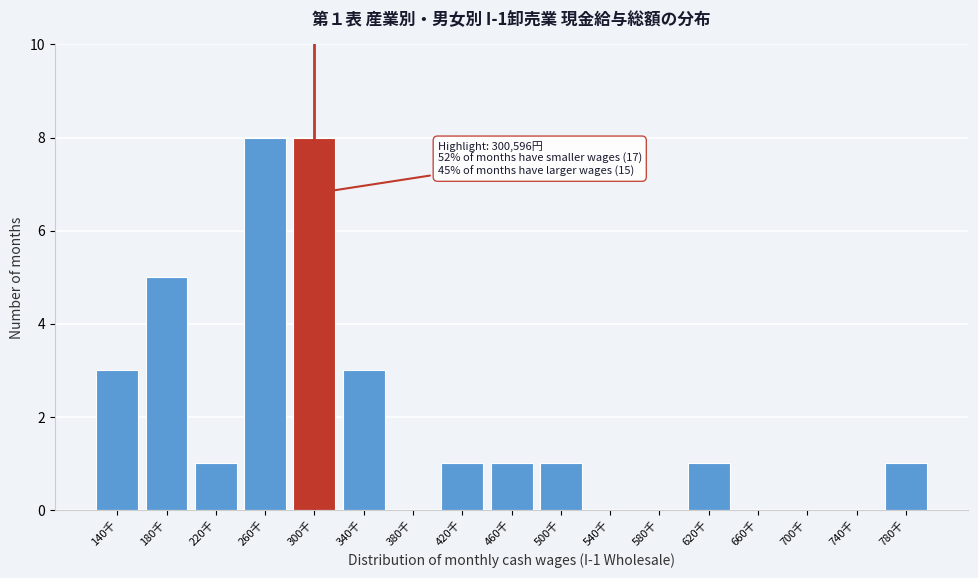

Reading left to right, what are all the values shown in this chart?

140千=3	180千=5	220千=1	260千=8	300千=8	340千=3	380千=0	420千=1	460千=1	500千=1	540千=0	580千=0	620千=1	660千=0	700千=0	740千=0	780千=1